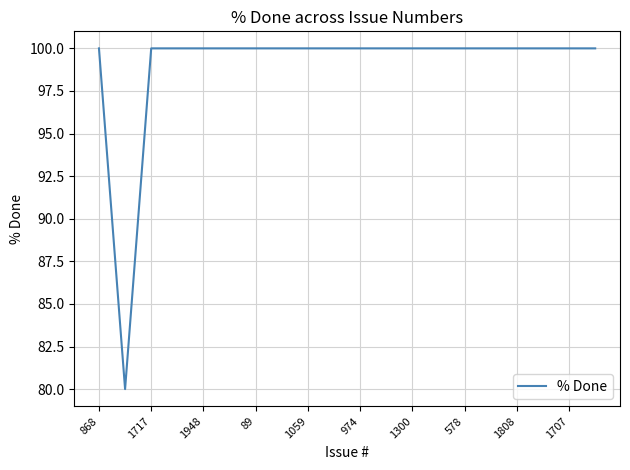

What is the greatest value displayed?

100